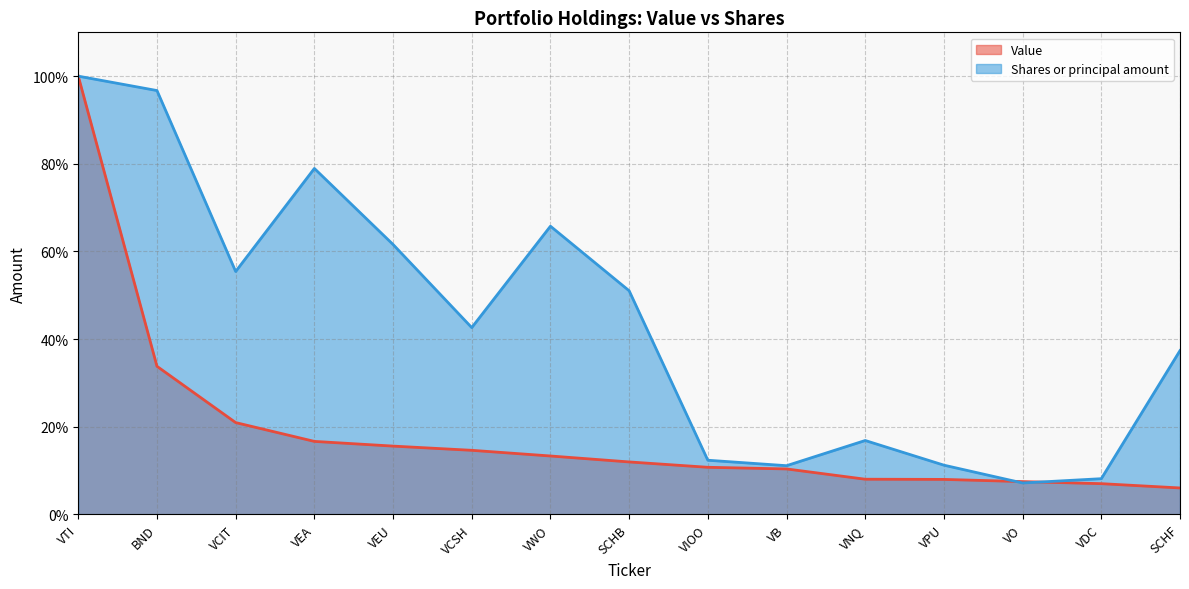

What is the sum of all Value values?

284.5